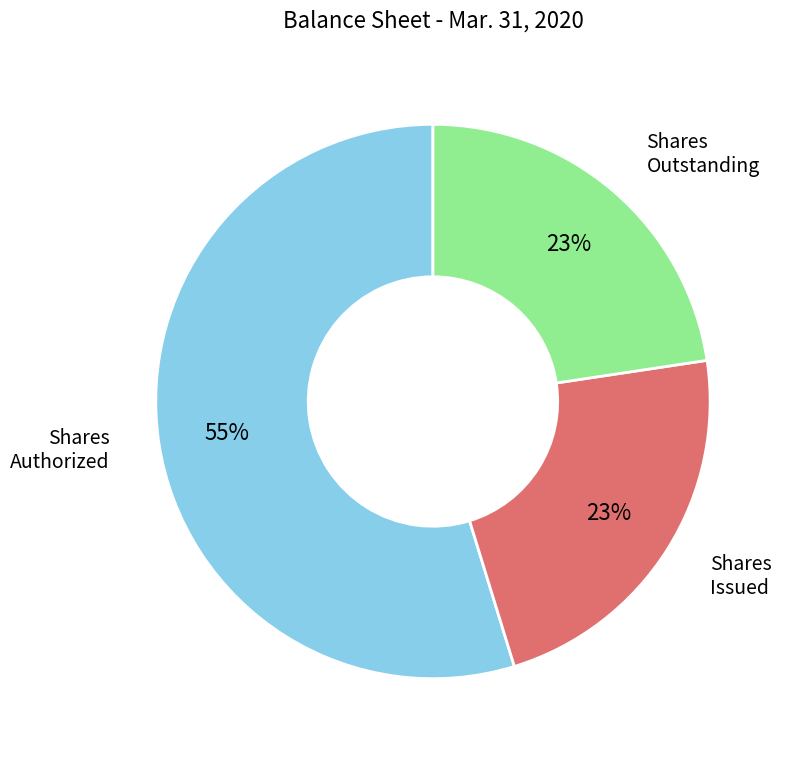

Does any single category account for the majority?

Yes